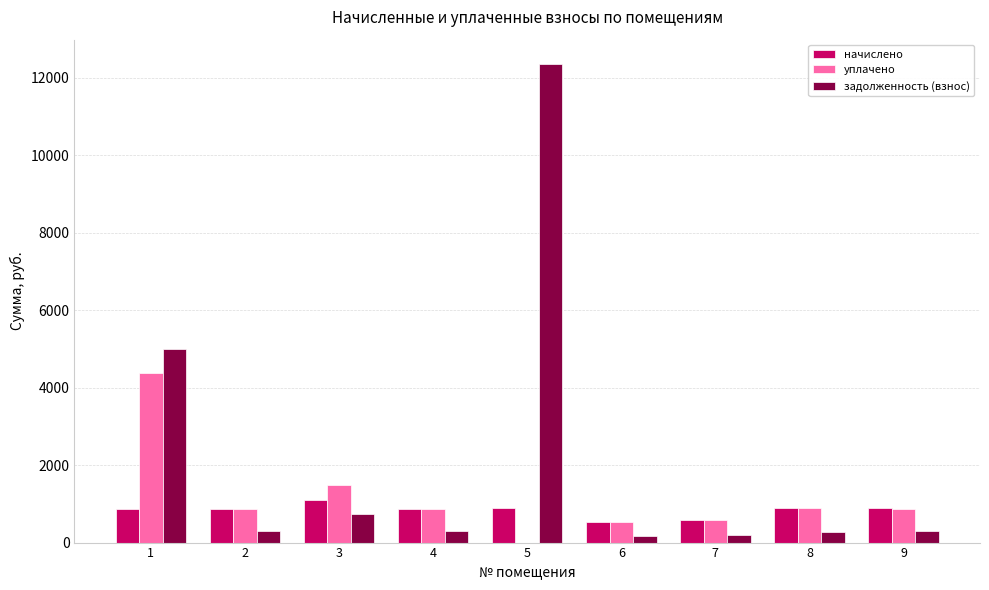

Between 5 and 8, which series saw the biggest shift?

задолженность (взнос)